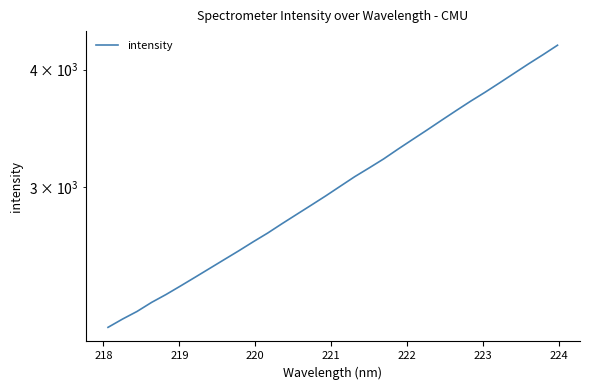

How many values are below 3005?

16